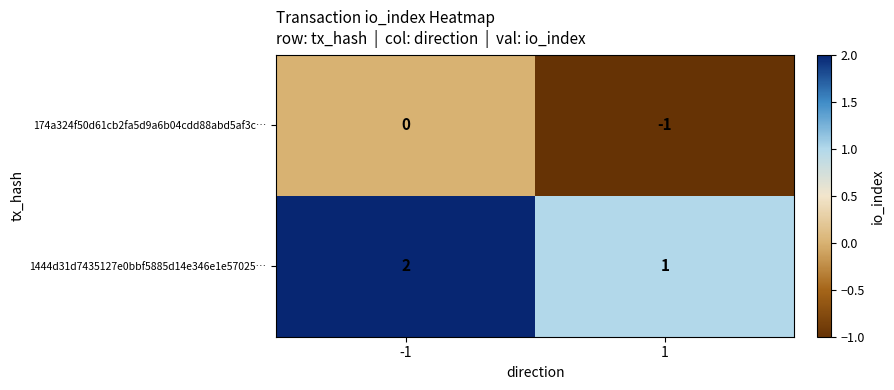

True or false: 1444d31d7435127e0bbf5885d14e346e1e57025… has a value of 1 at 1.

True